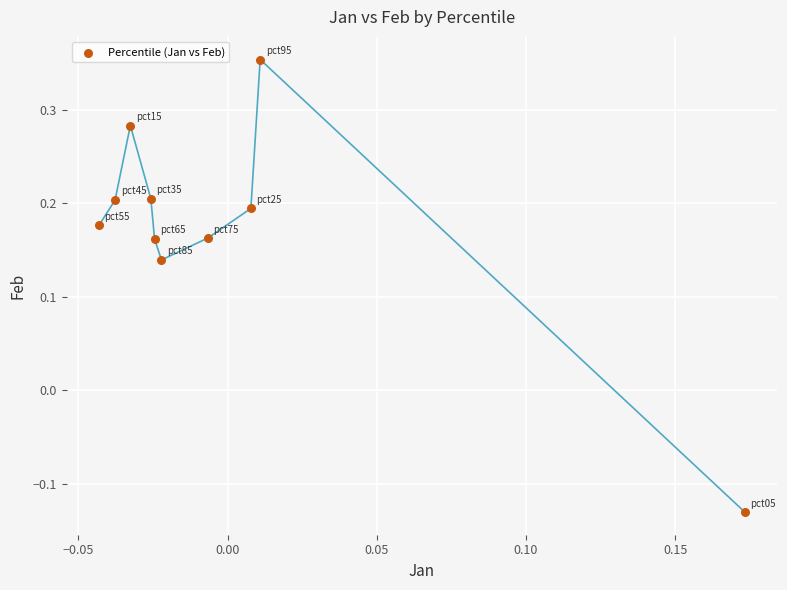

What is the range of Y values (max minus min)?

0.5